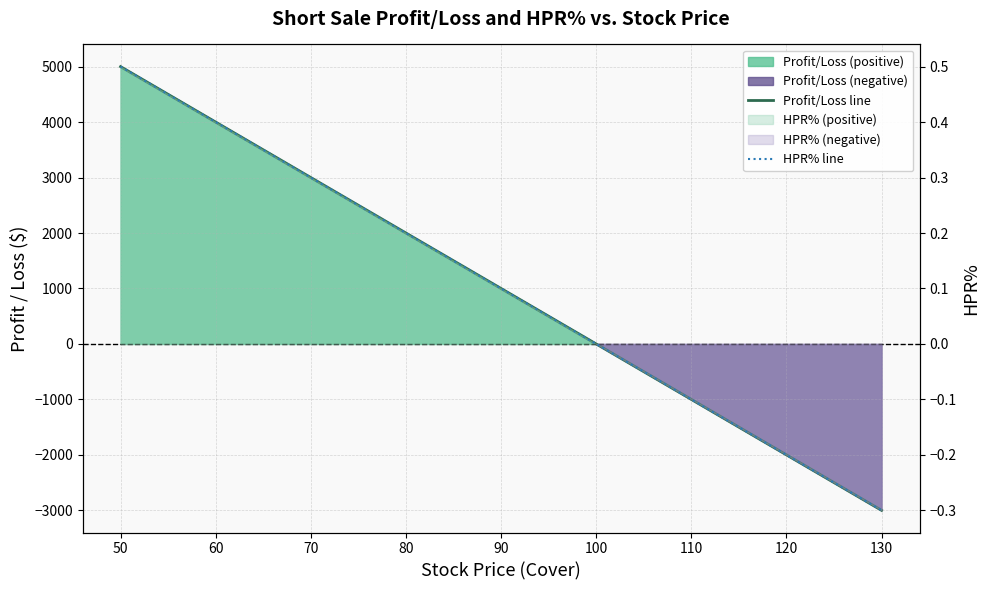

How many categories are shown in the chart?

9